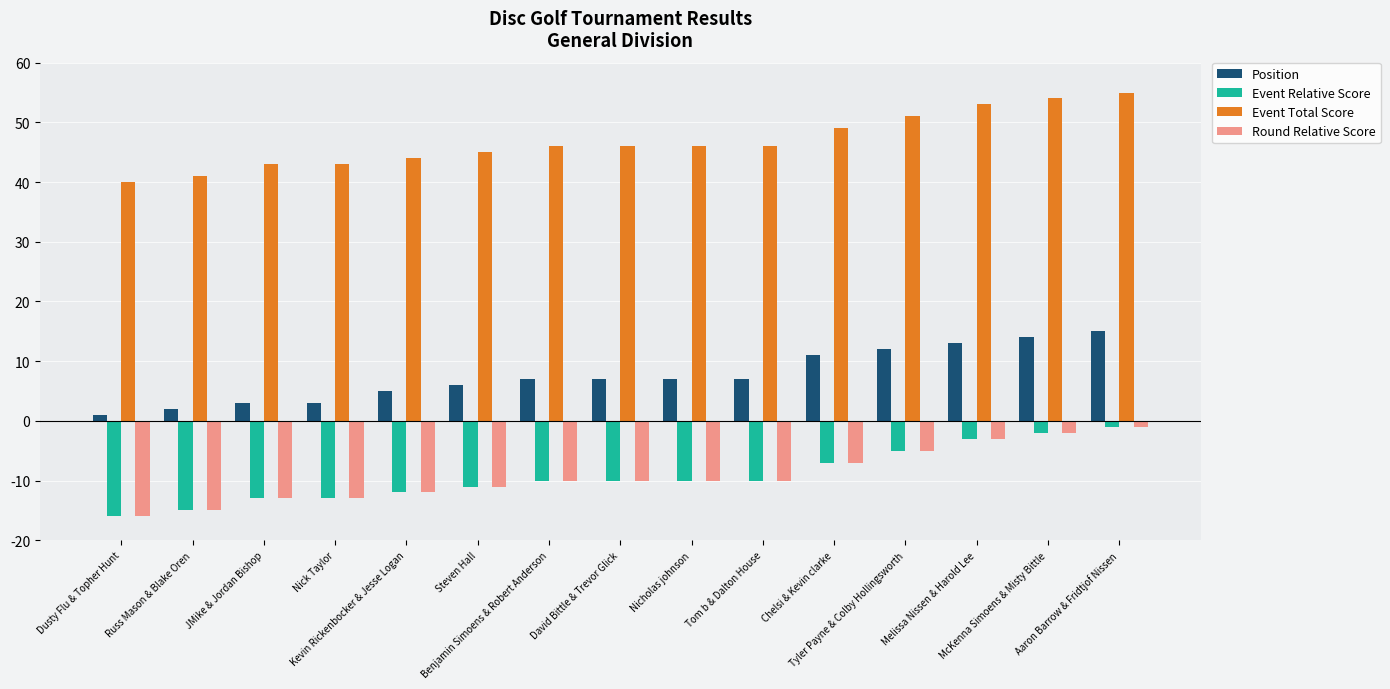

What position from the left is Dusty Flu & Topher Hunt?

1